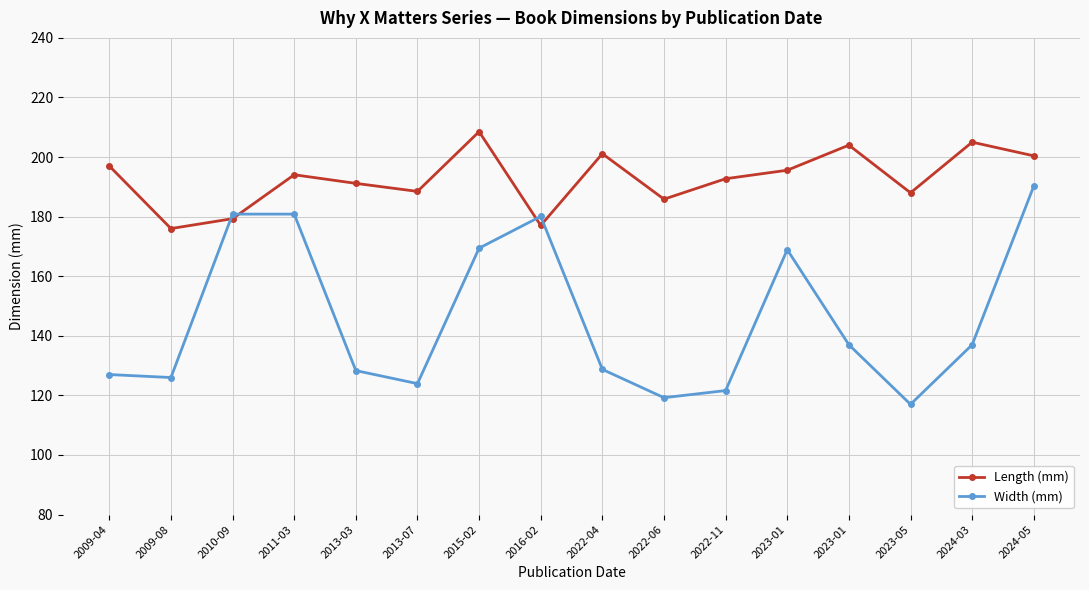

Does the chart have visible grid lines?

Yes